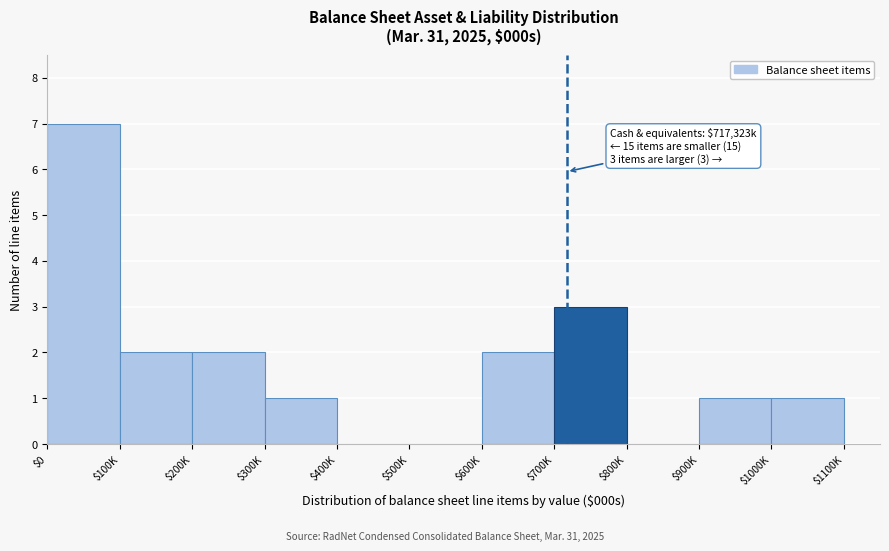

What is the sum of all values?

19